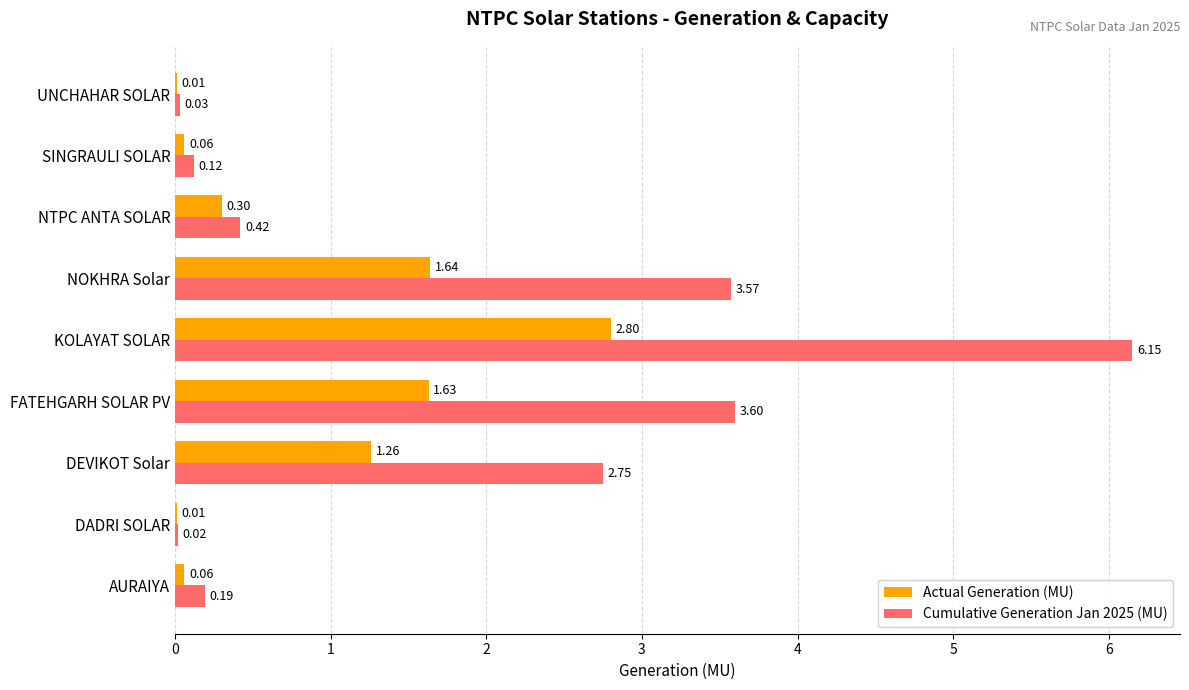

What is the total value across all series at DEVIKOT Solar?

4.0